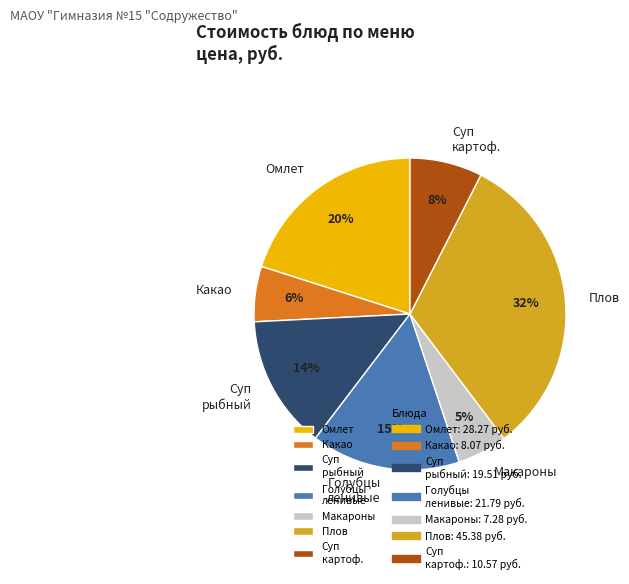

How many slices are in this pie chart?

7